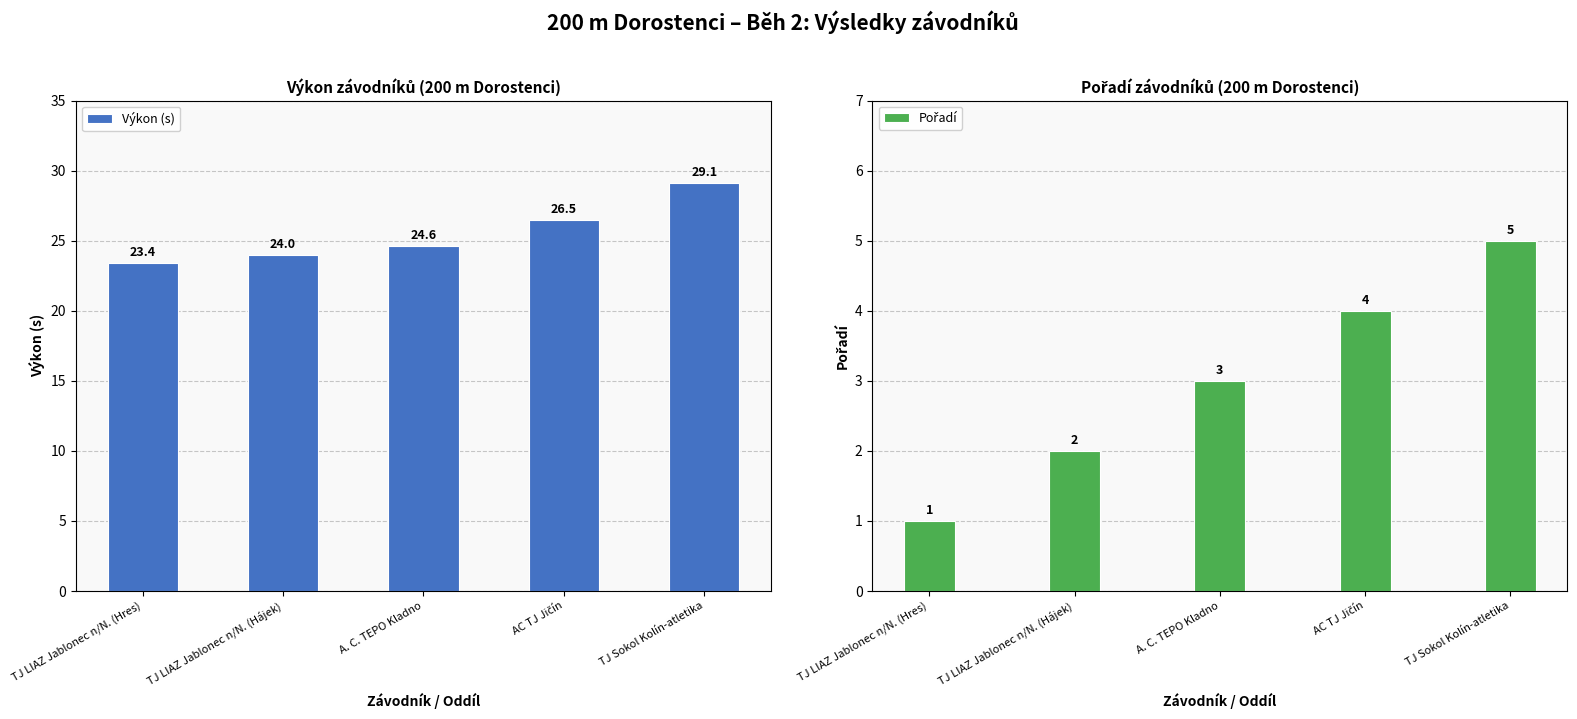

Is the value of Pořadí at TJ Sokol Kolín-atletika greater than the value of Výkon (s) at TJ LIAZ Jablonec n/N. (Hájek)?

No